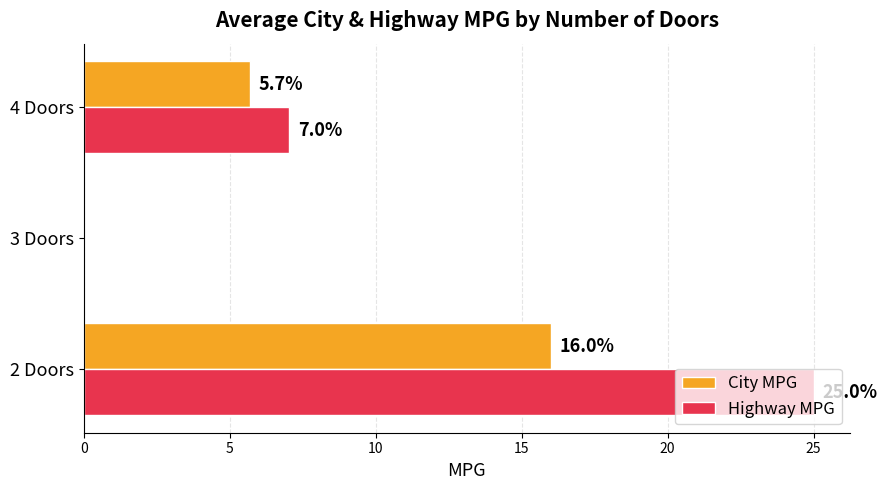

How many Highway MPG values are between 0 and 25?

3